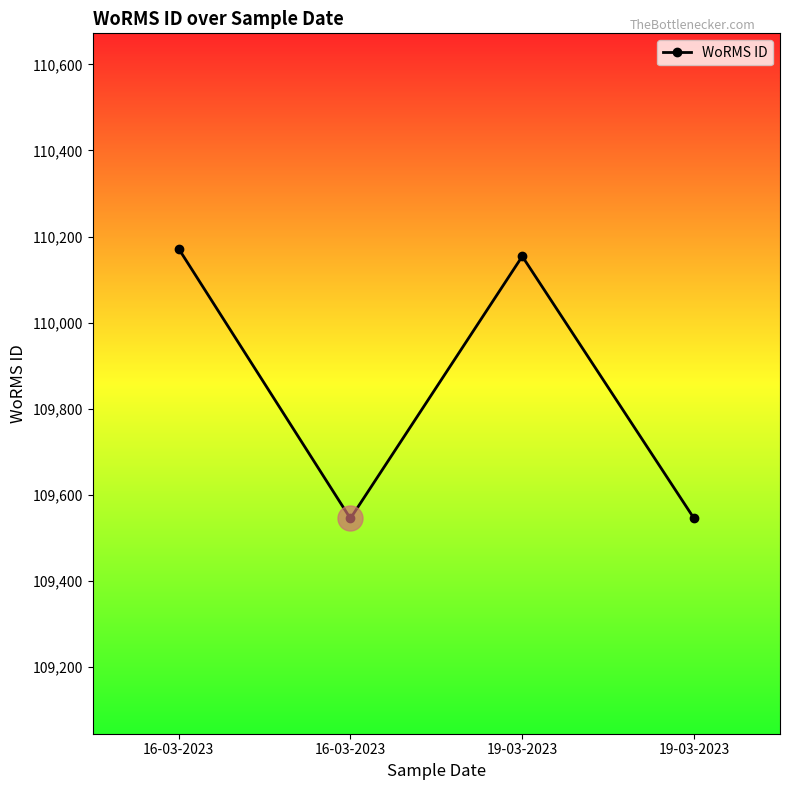

Between 16-03-2023 and 19-03-2023, which is larger?

16-03-2023